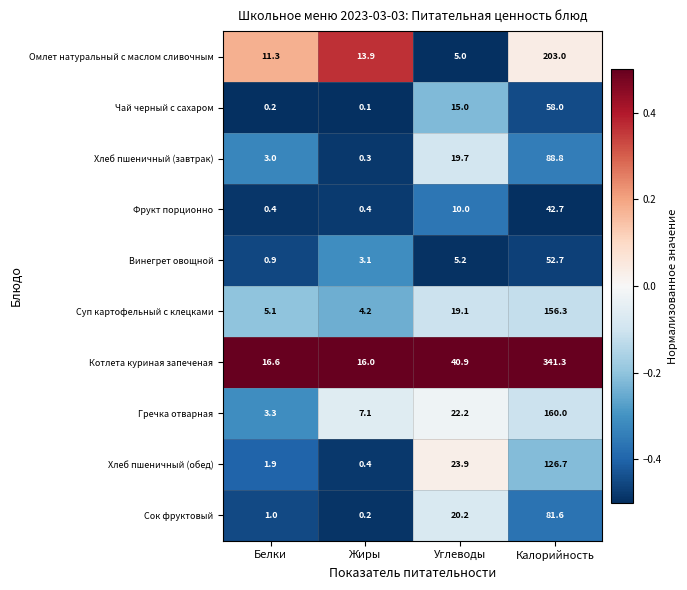

At which category does the chart reach its peak across all series?

Калорийность